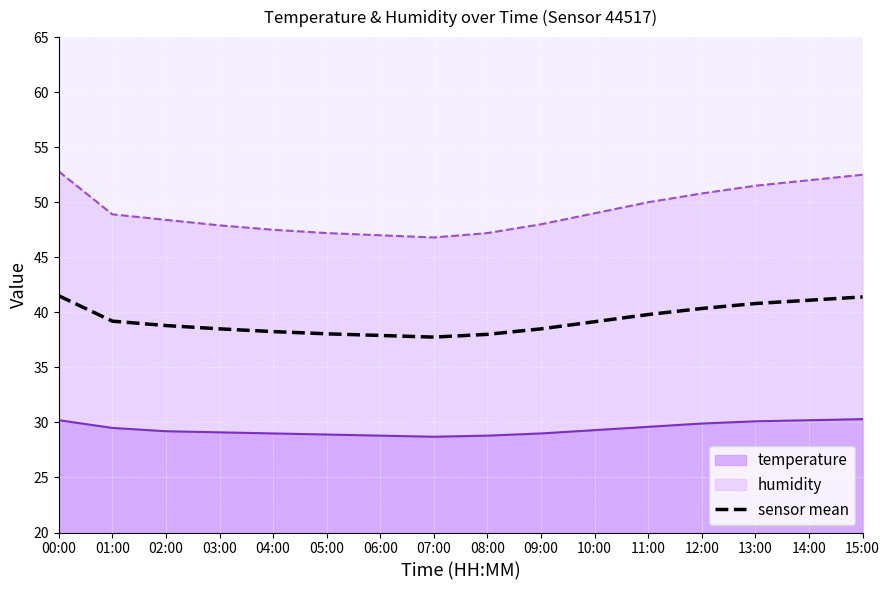

Reading right to left, what are all the values shown in this chart?

41.4	41.1	40.8	40.3	39.8	39.1	38.5	38.0	37.8	37.9	38.0	38.2	38.5	38.8	39.2	41.5